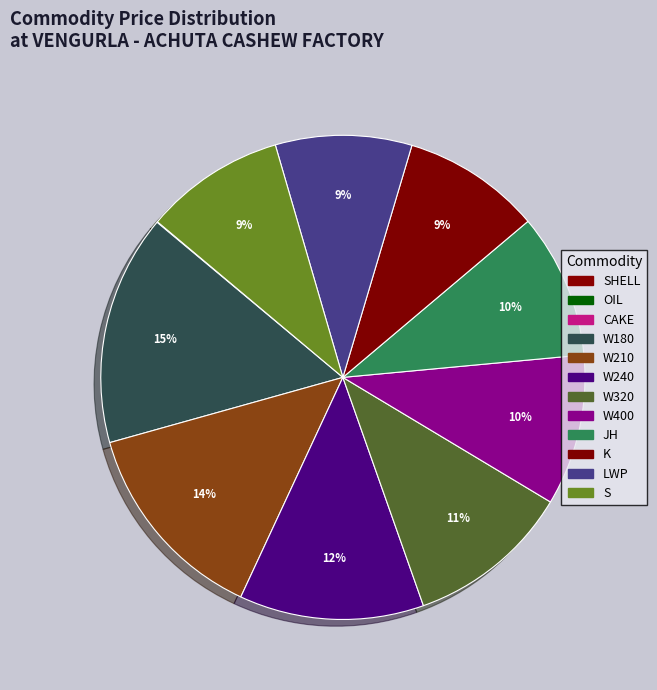

How much of the chart is everything except W320?

89.0%